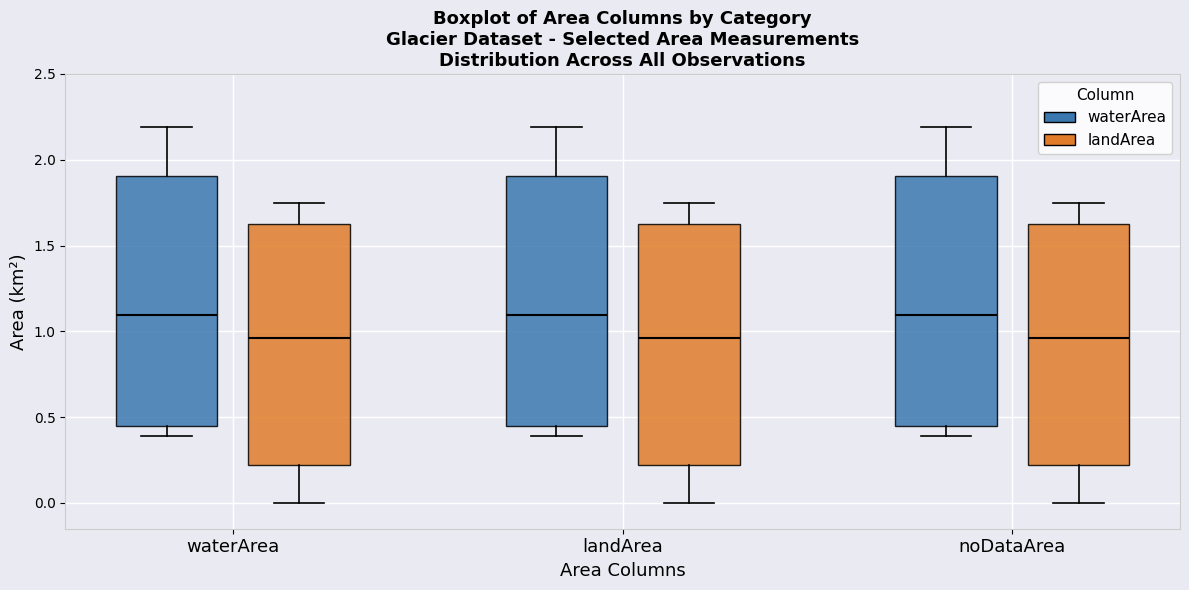

Reading left to right, transcribe this box plot: for each box, give where its median line is, the range the box spans, and where its two whiskers end, as read against the y-axis. The values are not printed on the chart, so give them approximately, as read against the axis.

waterArea (waterArea): median 1.10, box 0.45 to 1.90, whiskers 0.40 to 2.20
waterArea (landArea): median 0.95, box 0.20 to 1.65, whiskers 0.00 to 1.75
landArea (waterArea): median 1.10, box 0.45 to 1.90, whiskers 0.40 to 2.20
landArea (landArea): median 0.95, box 0.20 to 1.65, whiskers 0.00 to 1.75
noDataArea (waterArea): median 1.10, box 0.45 to 1.90, whiskers 0.40 to 2.20
noDataArea (landArea): median 0.95, box 0.20 to 1.65, whiskers 0.00 to 1.75